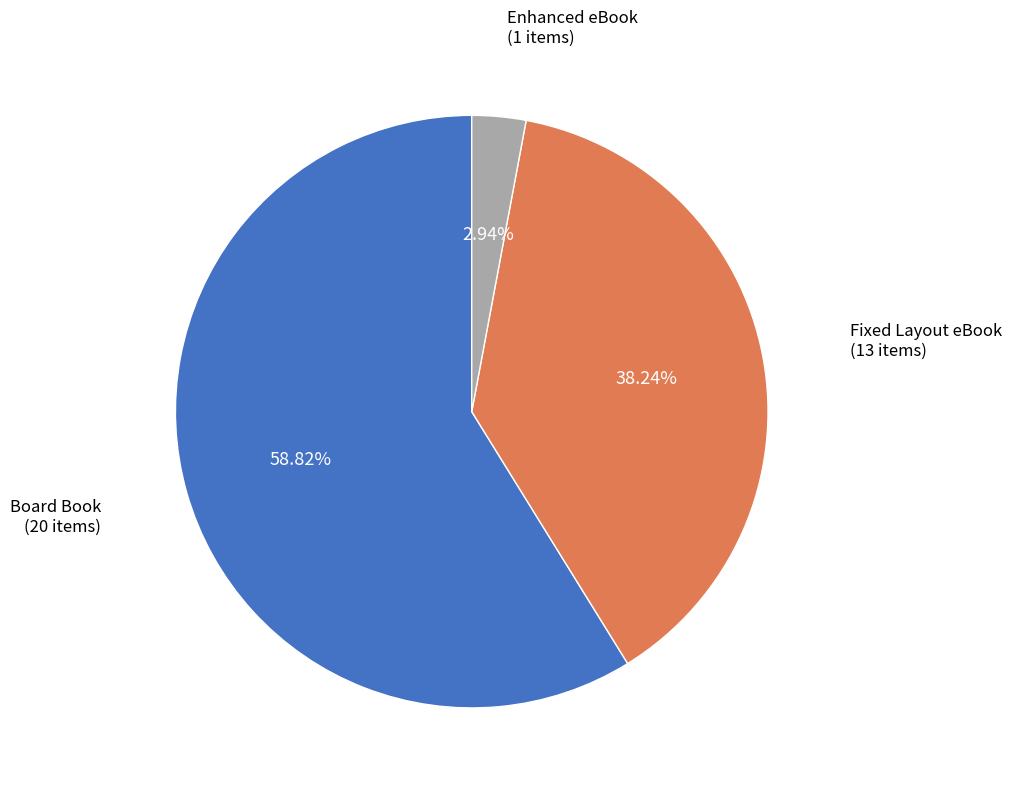

Which has a higher value, Fixed Layout eBook or Board Book?

Board Book